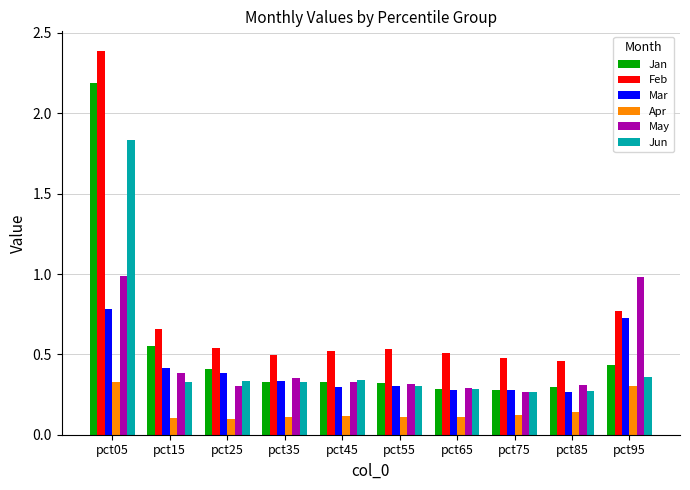

The Mar series shows 0.2 at pct35. True or false?

False